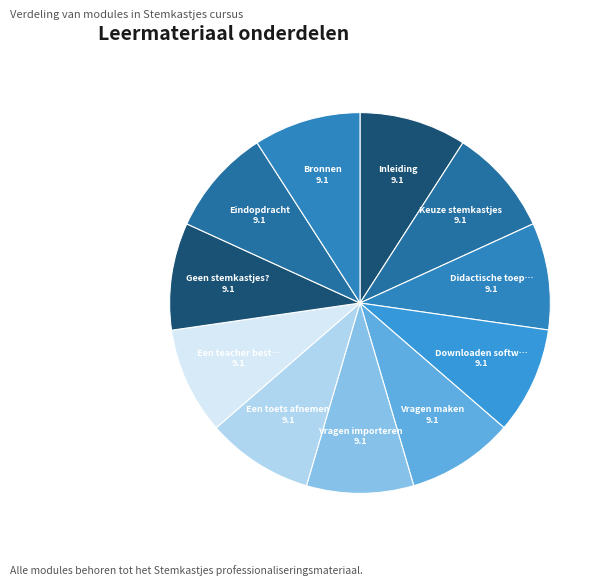

How many slices are in this pie chart?

11